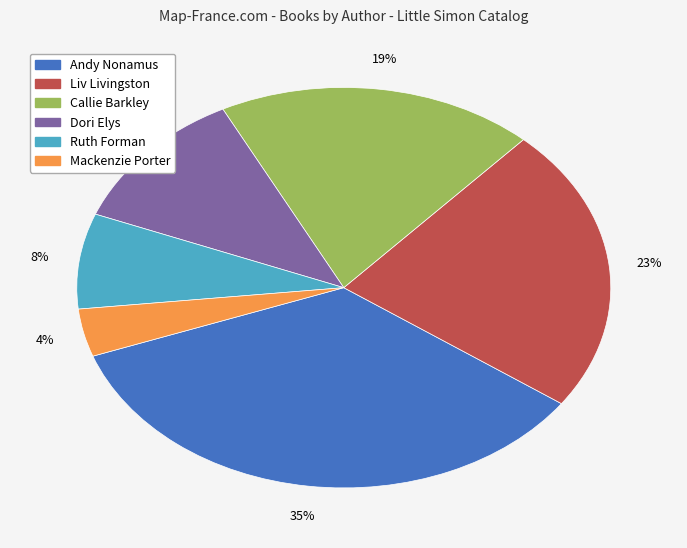

Is there any slice that represents more than half of the pie?

No